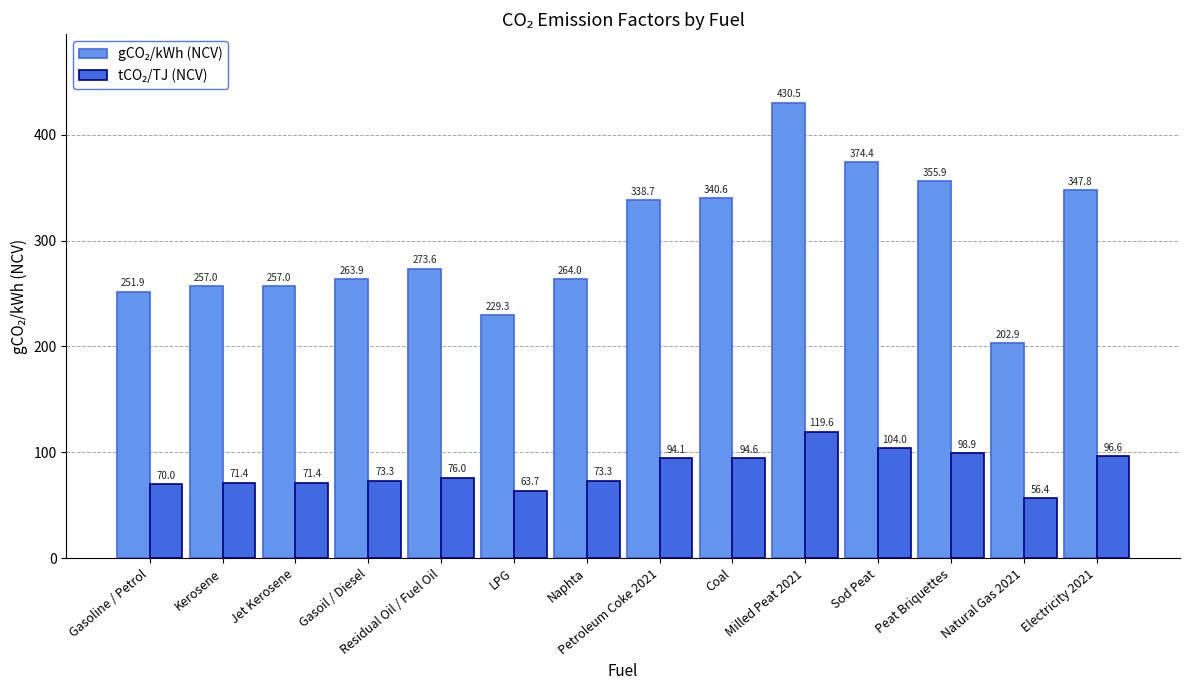

What is the maximum value shown in the chart?

430.5